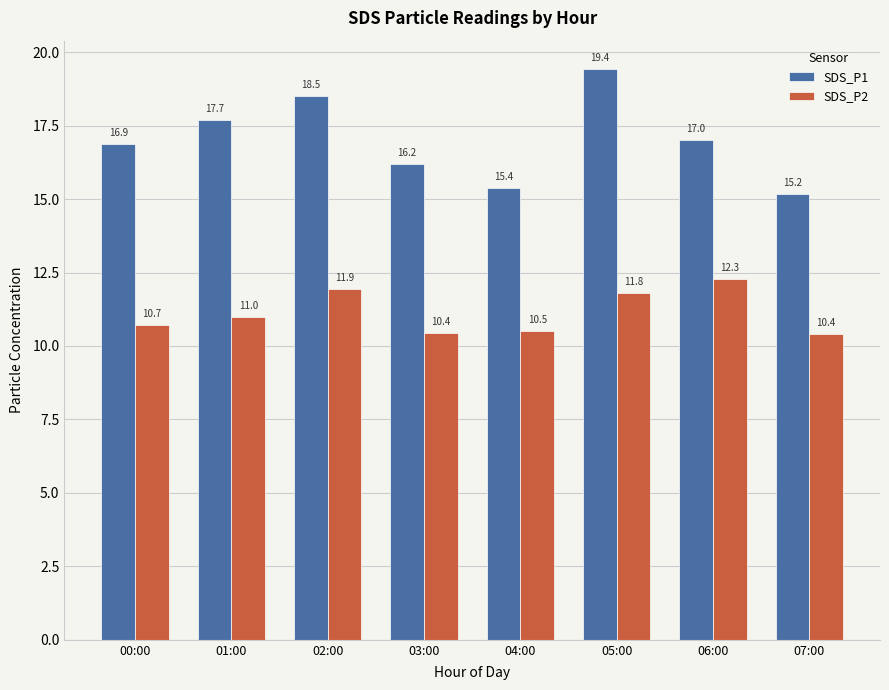

Does the chart contain any negative values?

No